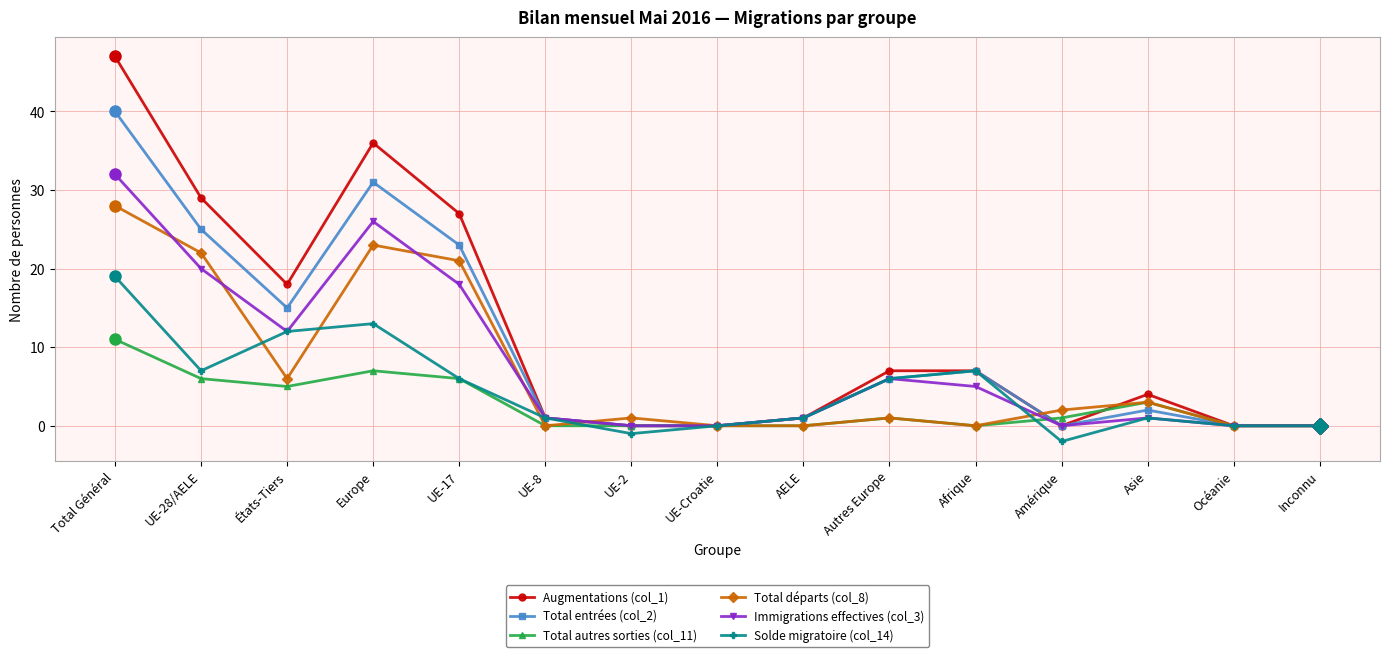

Where does the Solde migratoire (col_14) series first go above 1?

Total Général